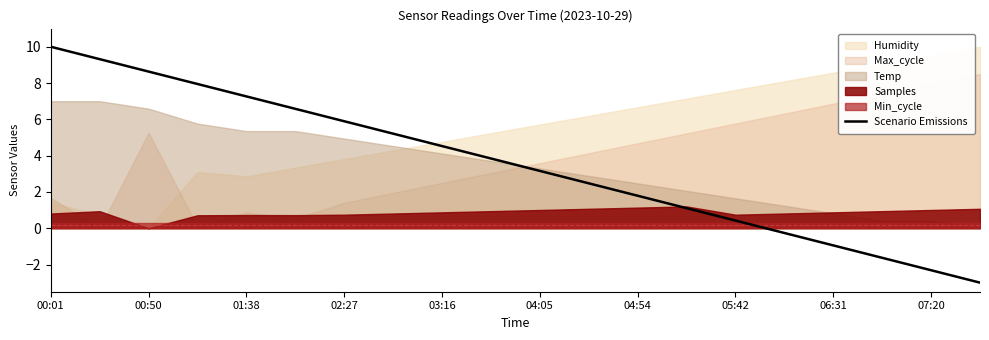

True or false: Scenario Emissions has a value of 2.8 at 01:38.

False